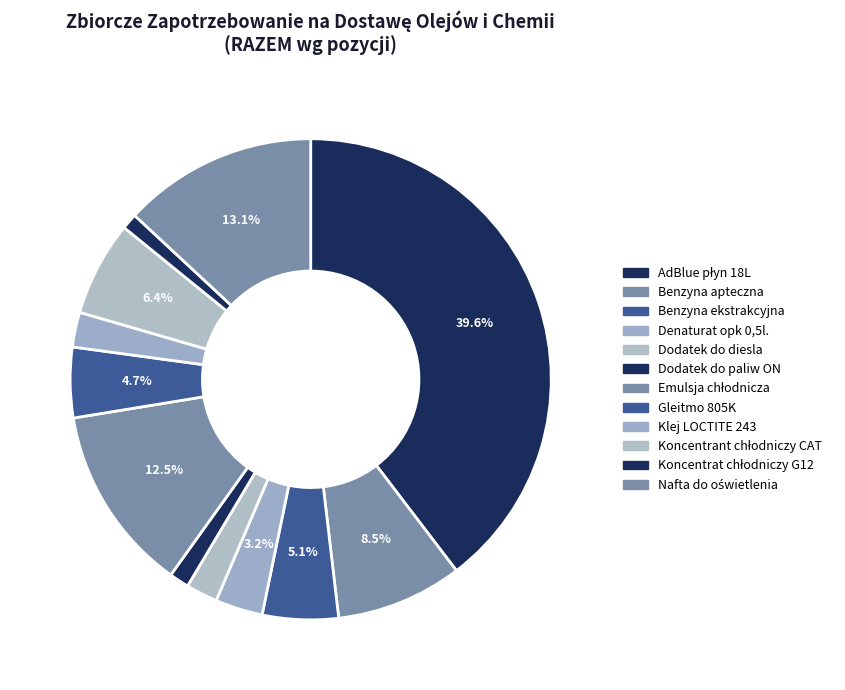

Count the number of slices in the pie.

12